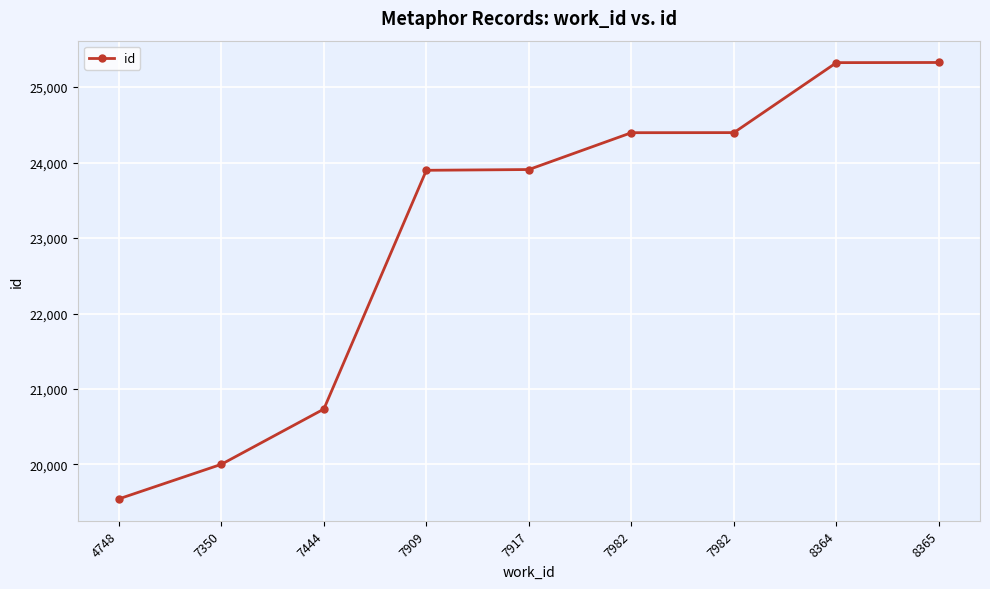

Is this an area chart (filled region under the line)?

No